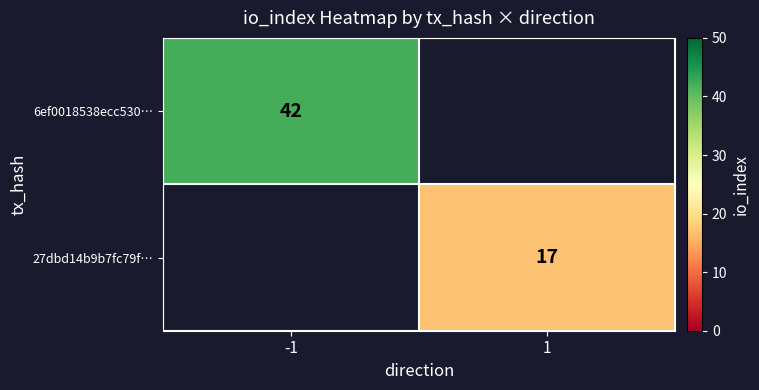

How many distinct data groups are displayed?

2